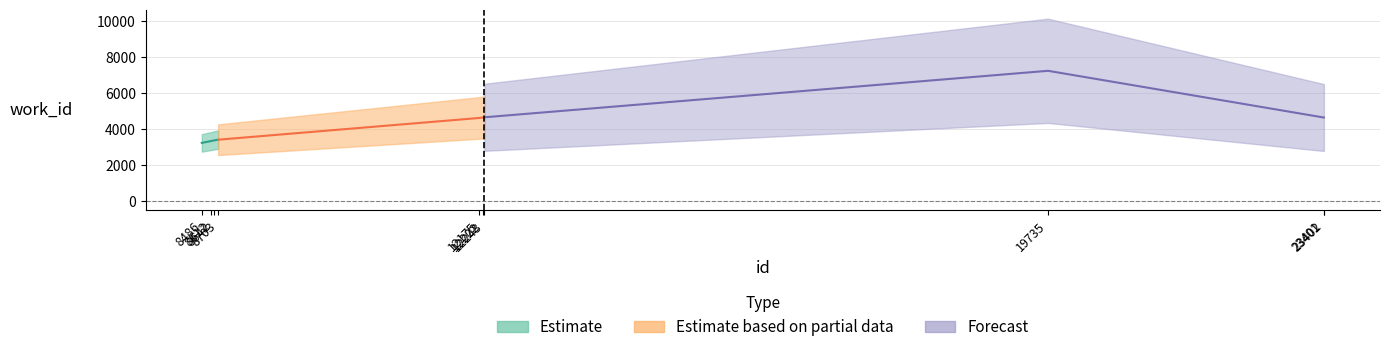

Count the number of values greater than 4643.

2